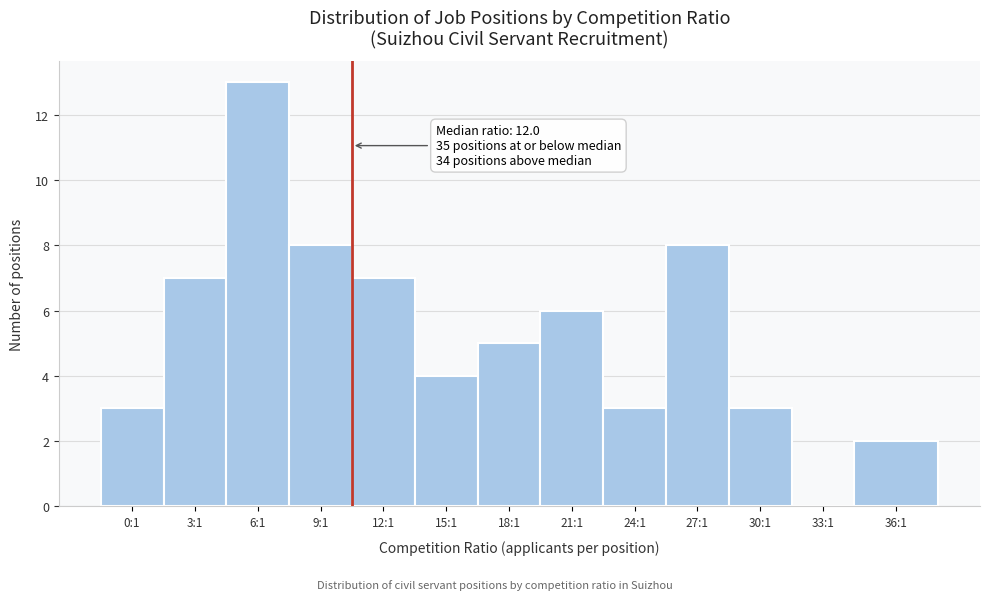

Reading left to right, what are all the values shown in this chart?

0:1=3	3:1=7	6:1=13	9:1=8	12:1=7	15:1=4	18:1=5	21:1=6	24:1=3	27:1=8	30:1=3	33:1=0	36:1=2